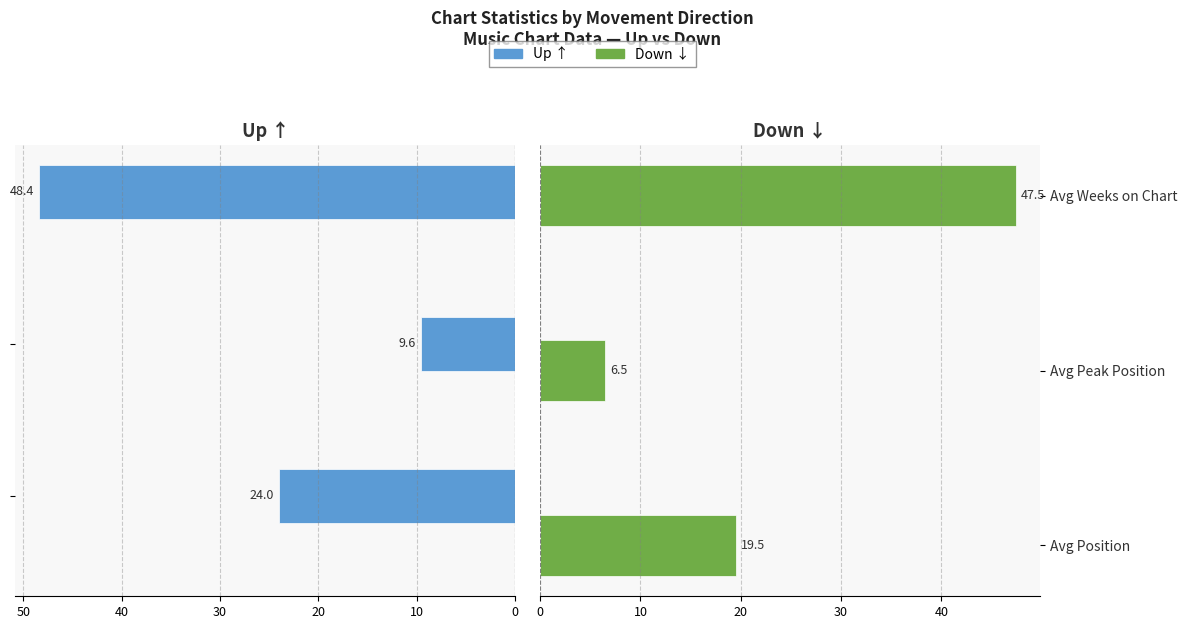

What is the difference between the maximum and minimum values in the Up series?

38.8